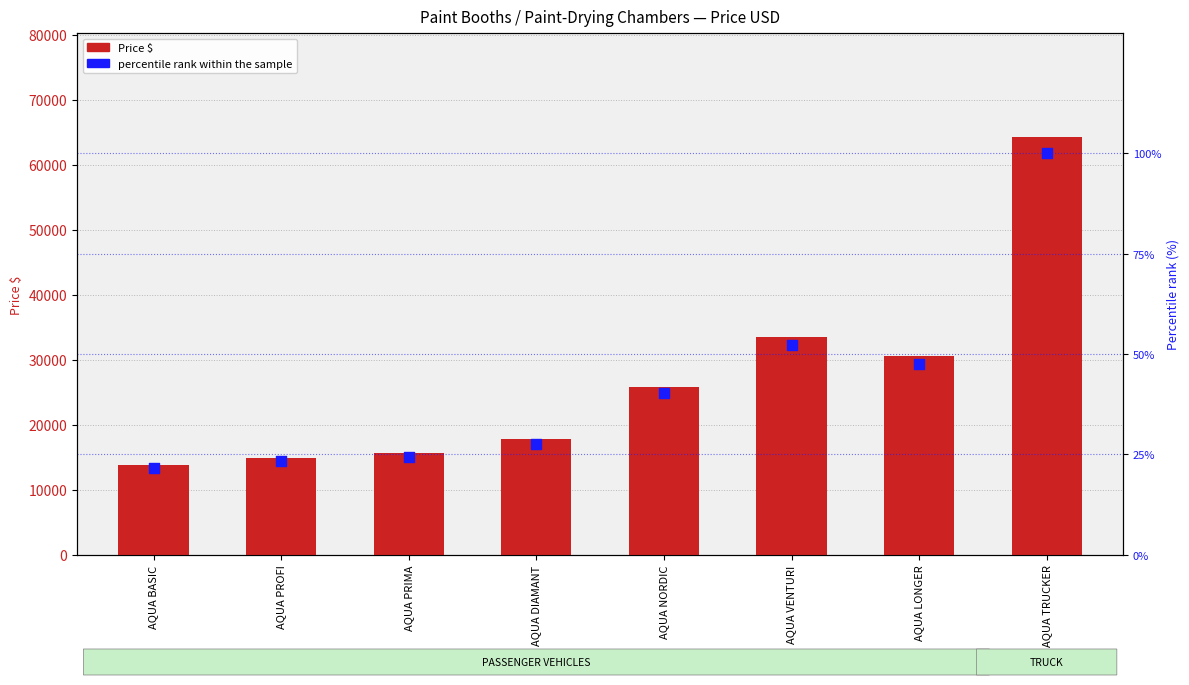

Which series has the largest total across all categories?

Price $